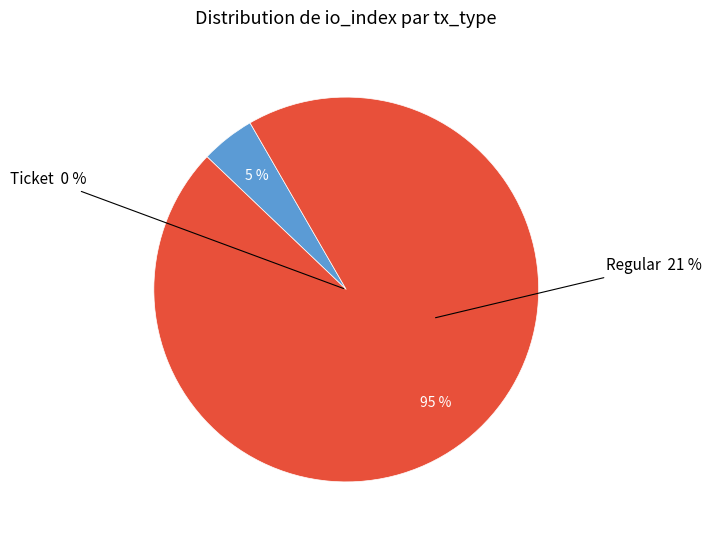

To the nearest percent, what is the combined percentage of tx_type: Ticket (io_index=0) and tx_type: Regular (io_index=21)?

100%